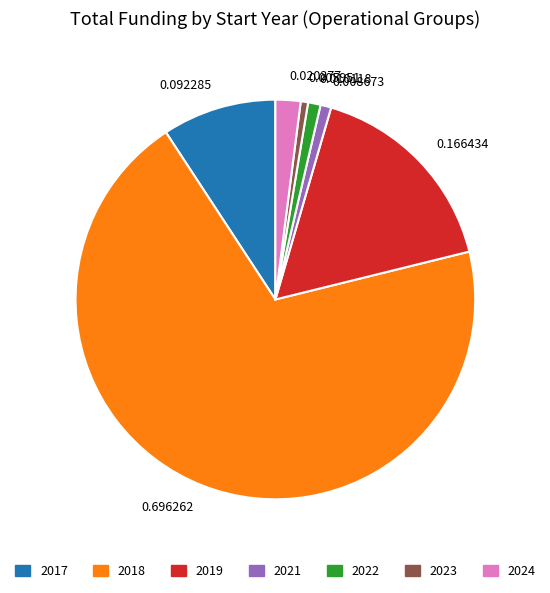

Do 2022 and 2017 together represent more than half of the pie?

No